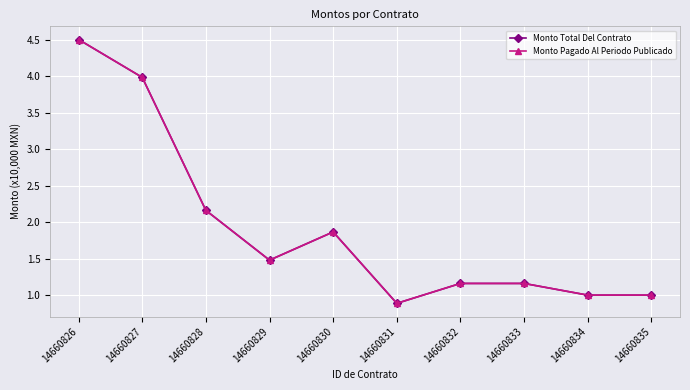

Does the chart have visible grid lines?

Yes